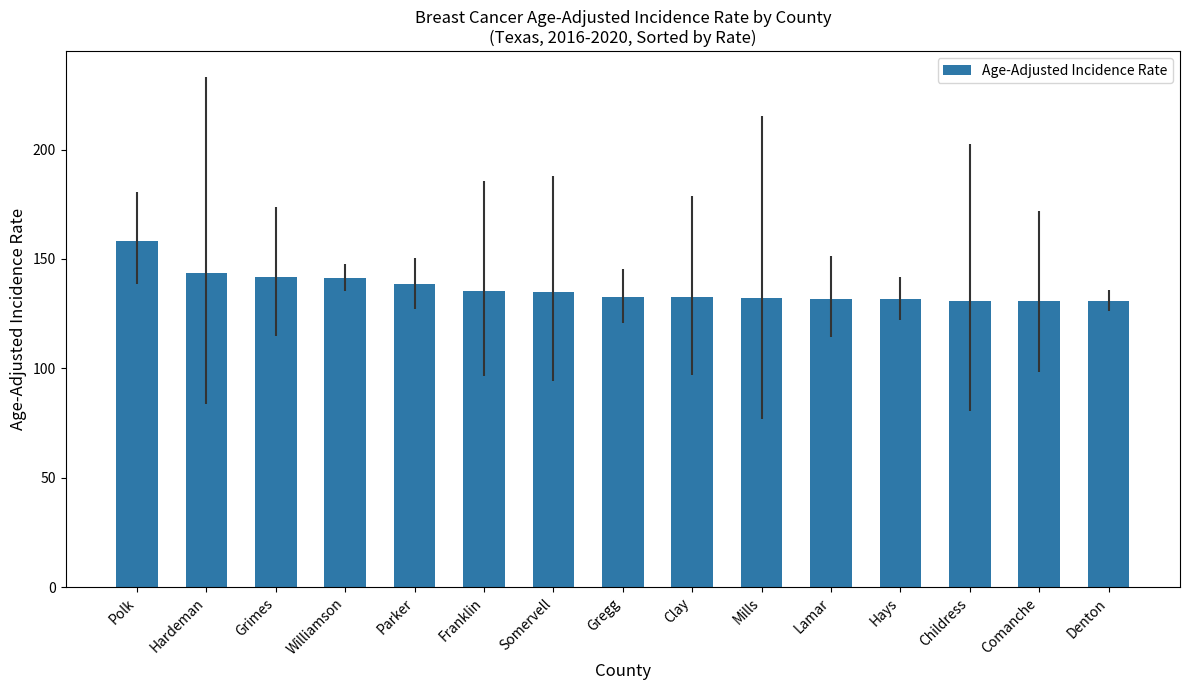

What is the sum of the values at Hardeman and Williamson?

285.0